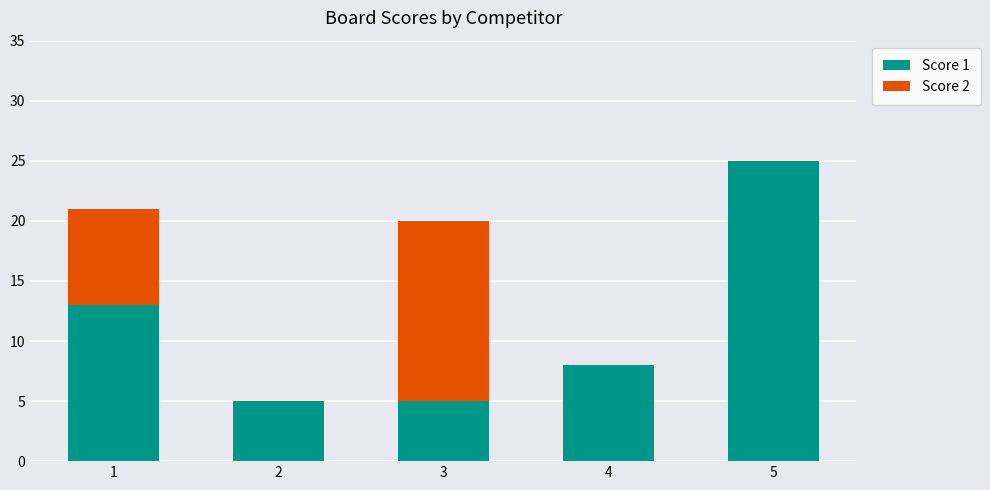

Is it true that Score 1 equals 8 at 4?

True